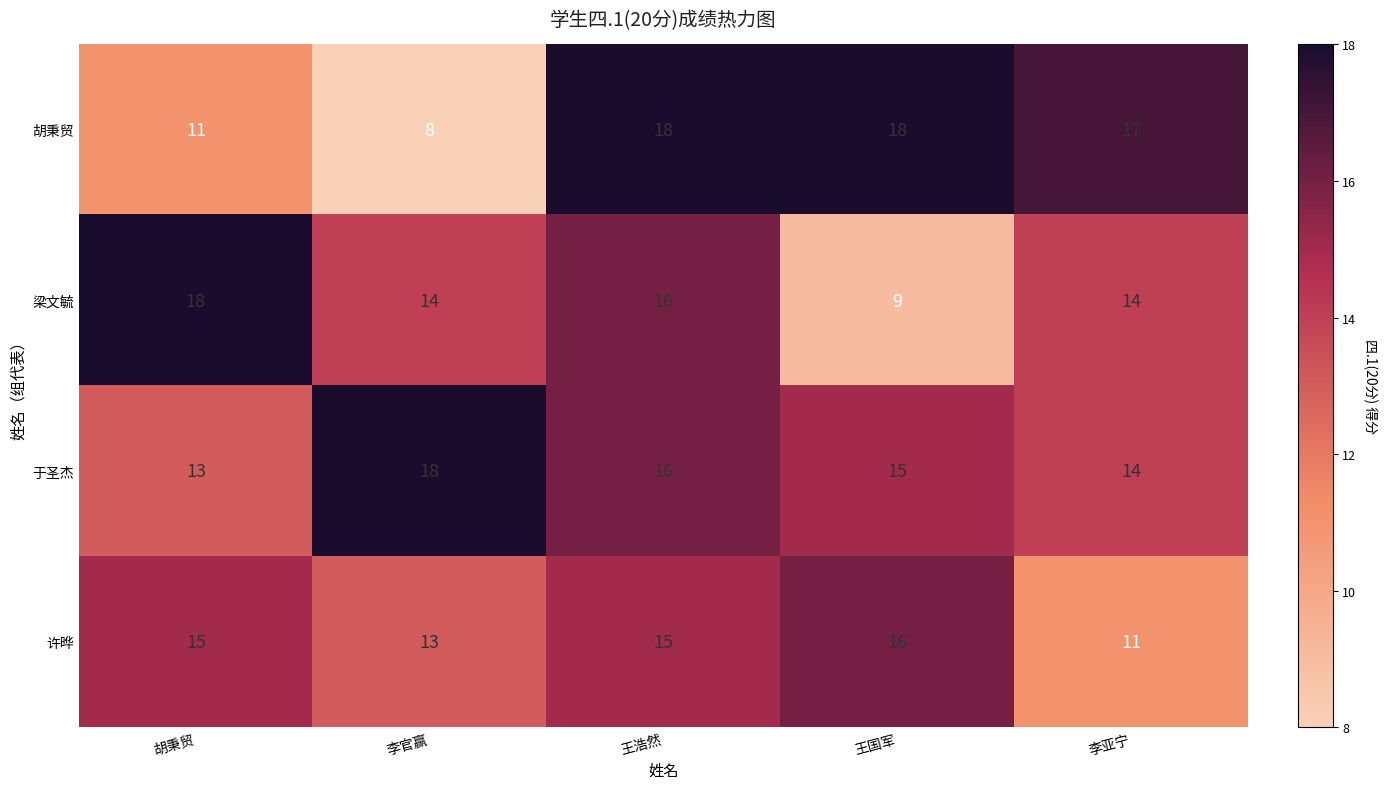

What is the minimum value shown in the chart?

8